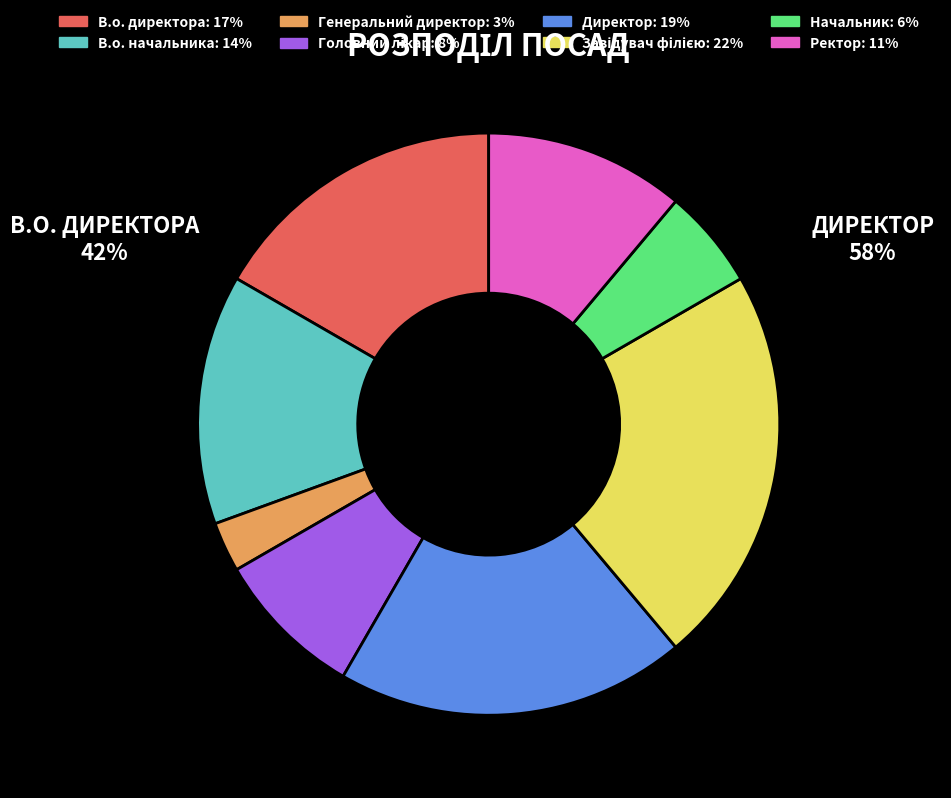

Which slice is the smallest?

Генеральний директор